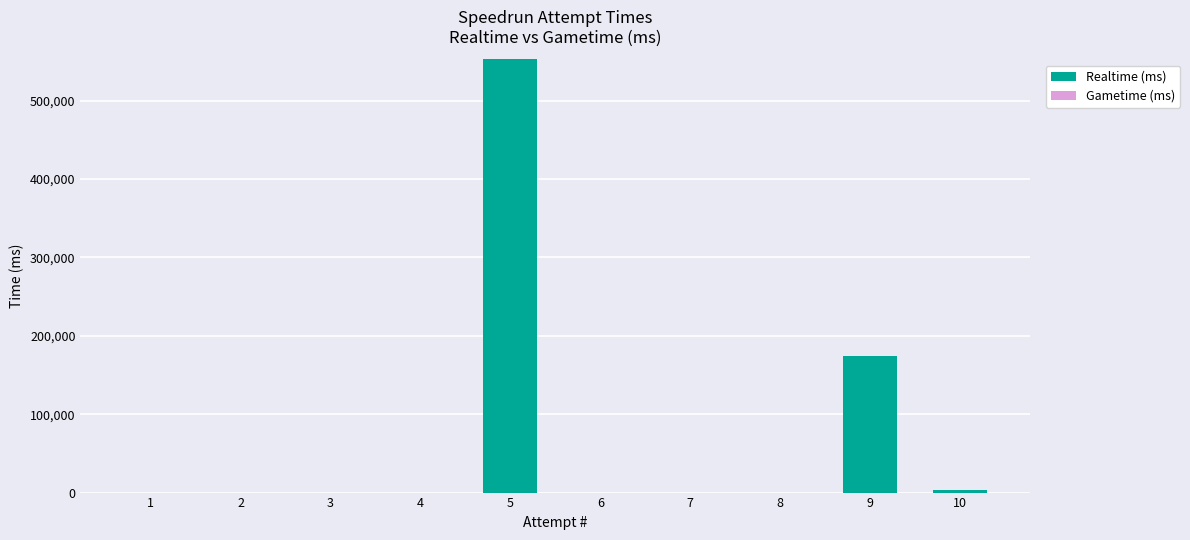

What is the change in value from 8 to 9?

+174673